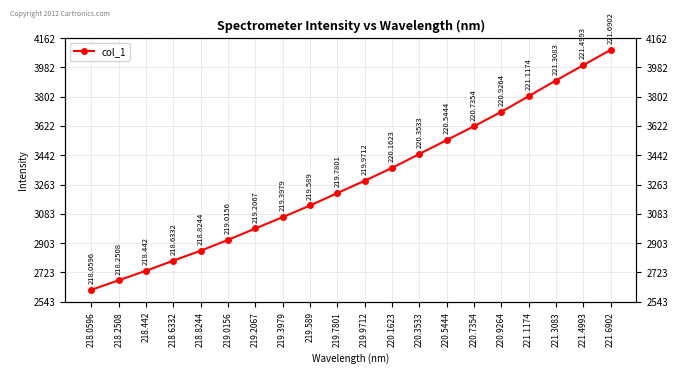

Does the chart have visible grid lines?

Yes